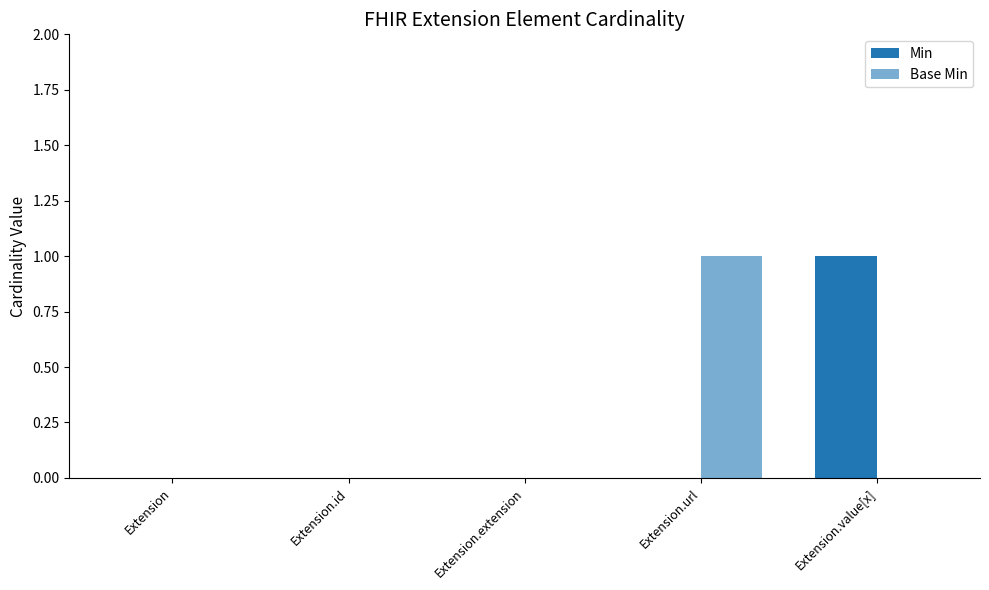

Does the chart contain stacked bars?

No